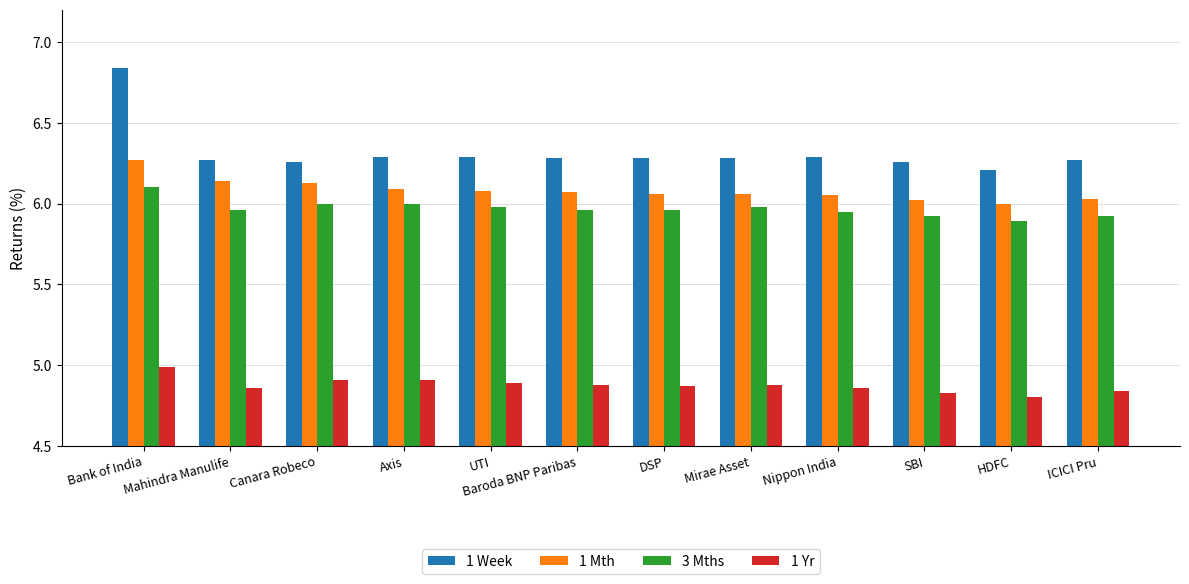

What is the difference between the maximum and minimum values in the 1 Mth series?

0.3